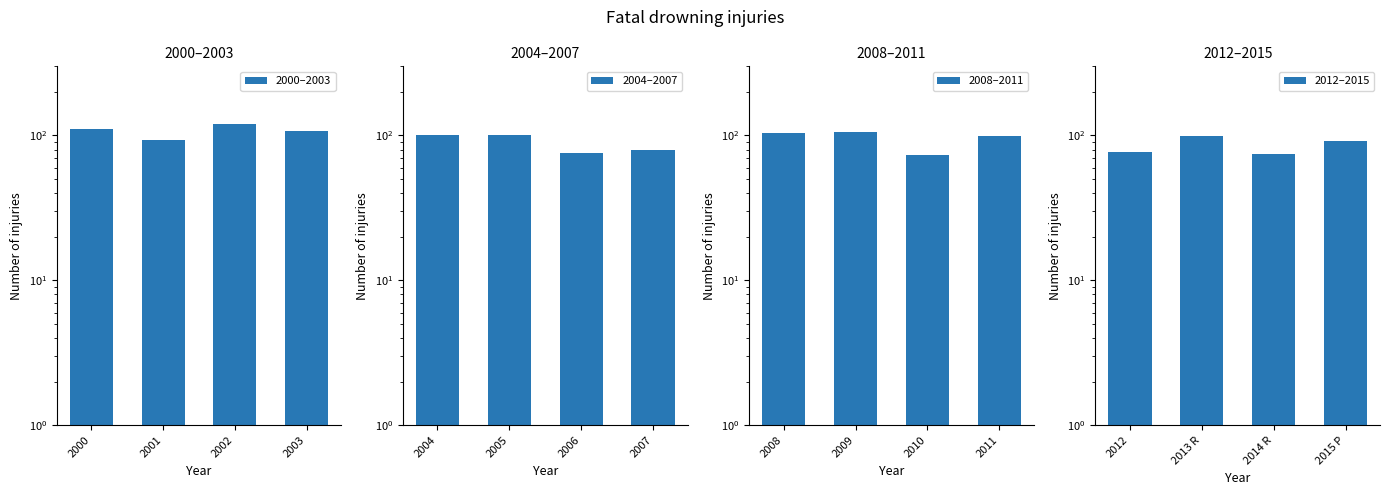

At which label does 2000–2003 reach its minimum?

2001